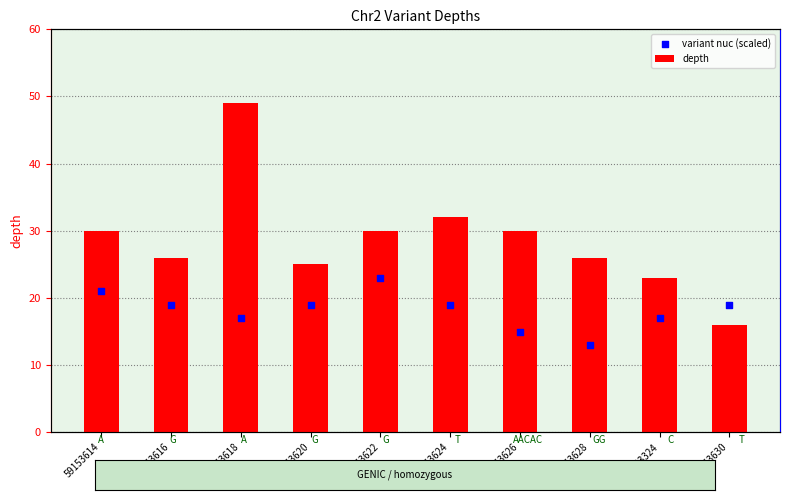

At how many categories does at least one series exceed 42?

1